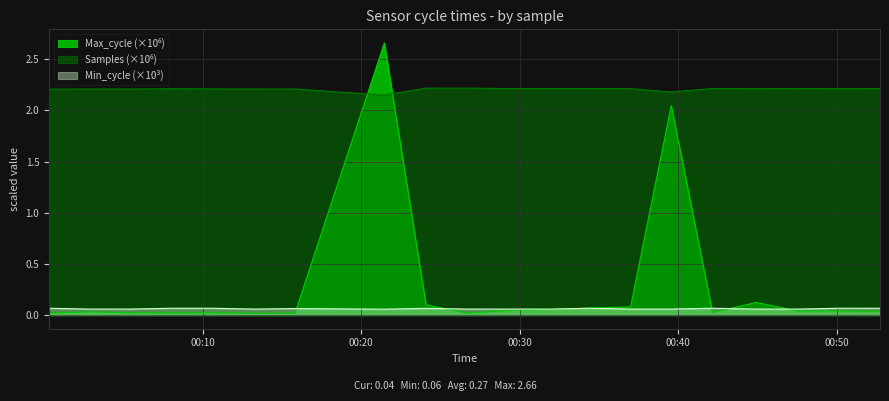

What are all the series names shown in the legend?

Max_cycle, Samples, Min_cycle